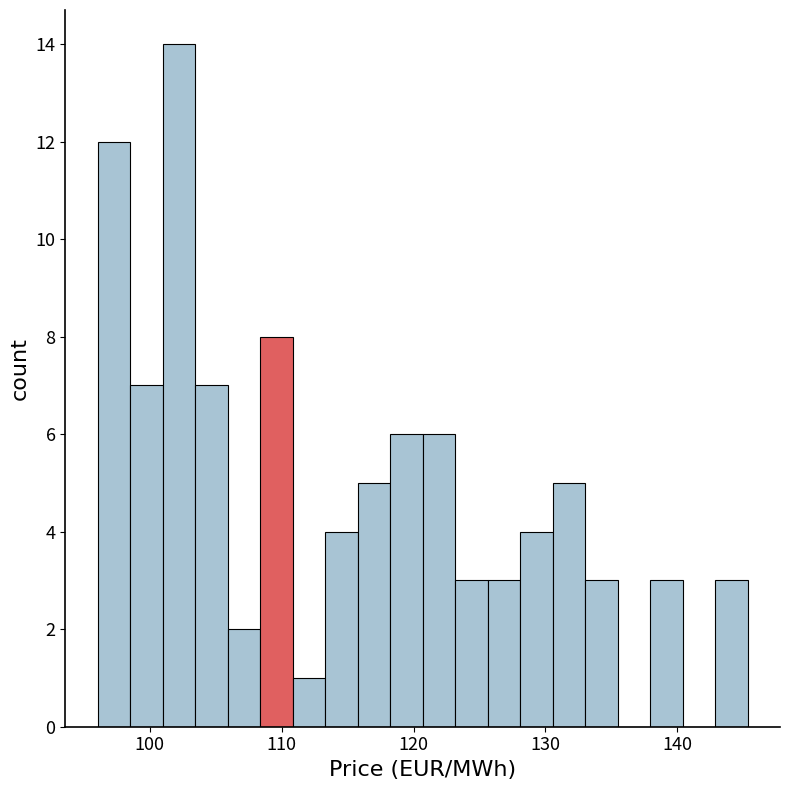

Around what value on the x-axis is the tallest bar? Give the approximate position of its centre, as read against the axis.

102